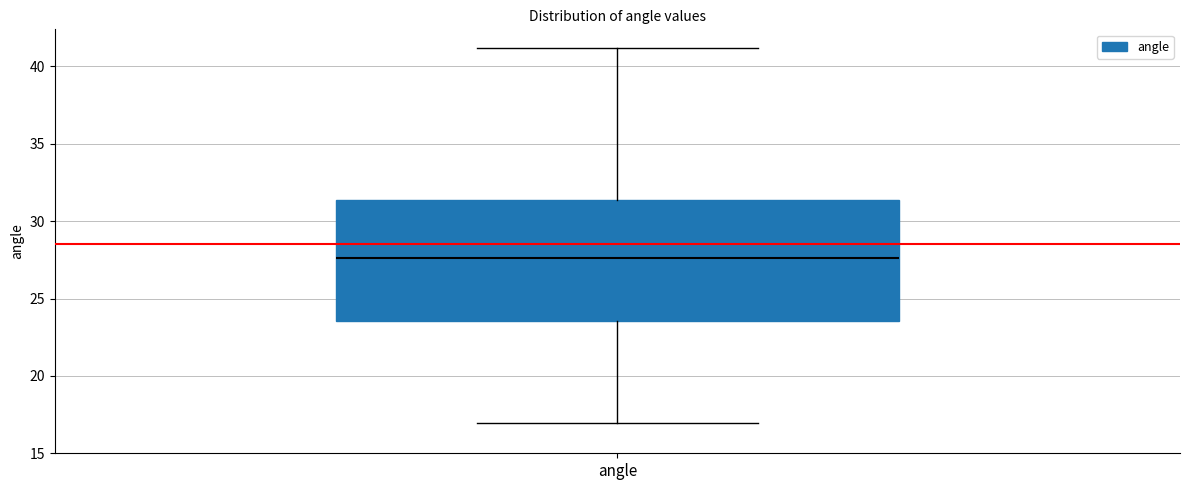

Where does the median line of the box for angle sit on the y-axis? The values are not printed on the chart, so give them approximately, as read against the axis.

27.5